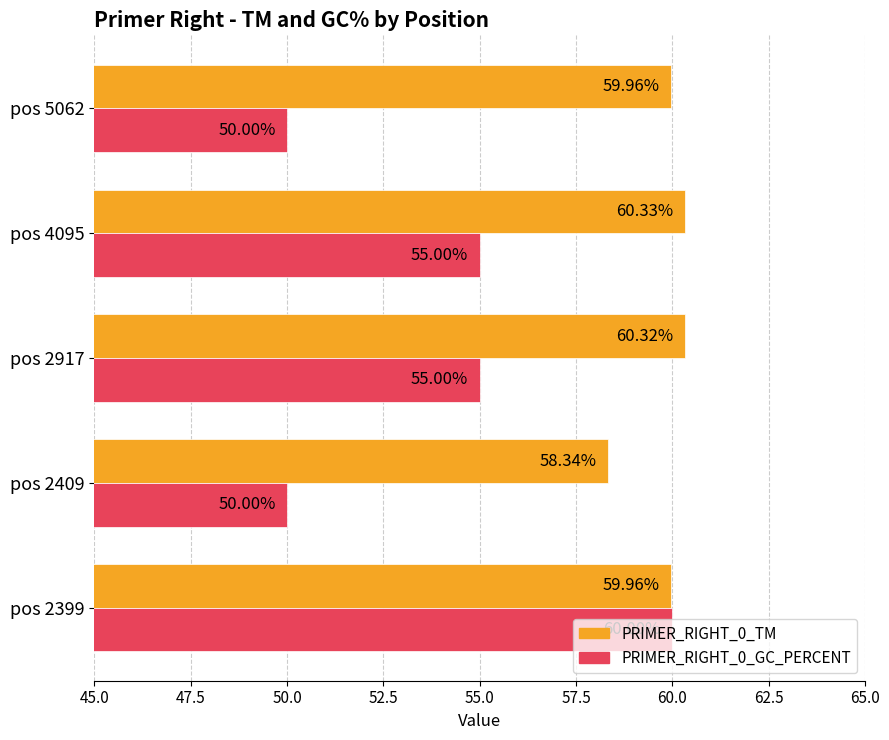

At pos 2409, list the series in order from largest to smallest.

PRIMER_RIGHT_0_TM, PRIMER_RIGHT_0_GC_PERCENT